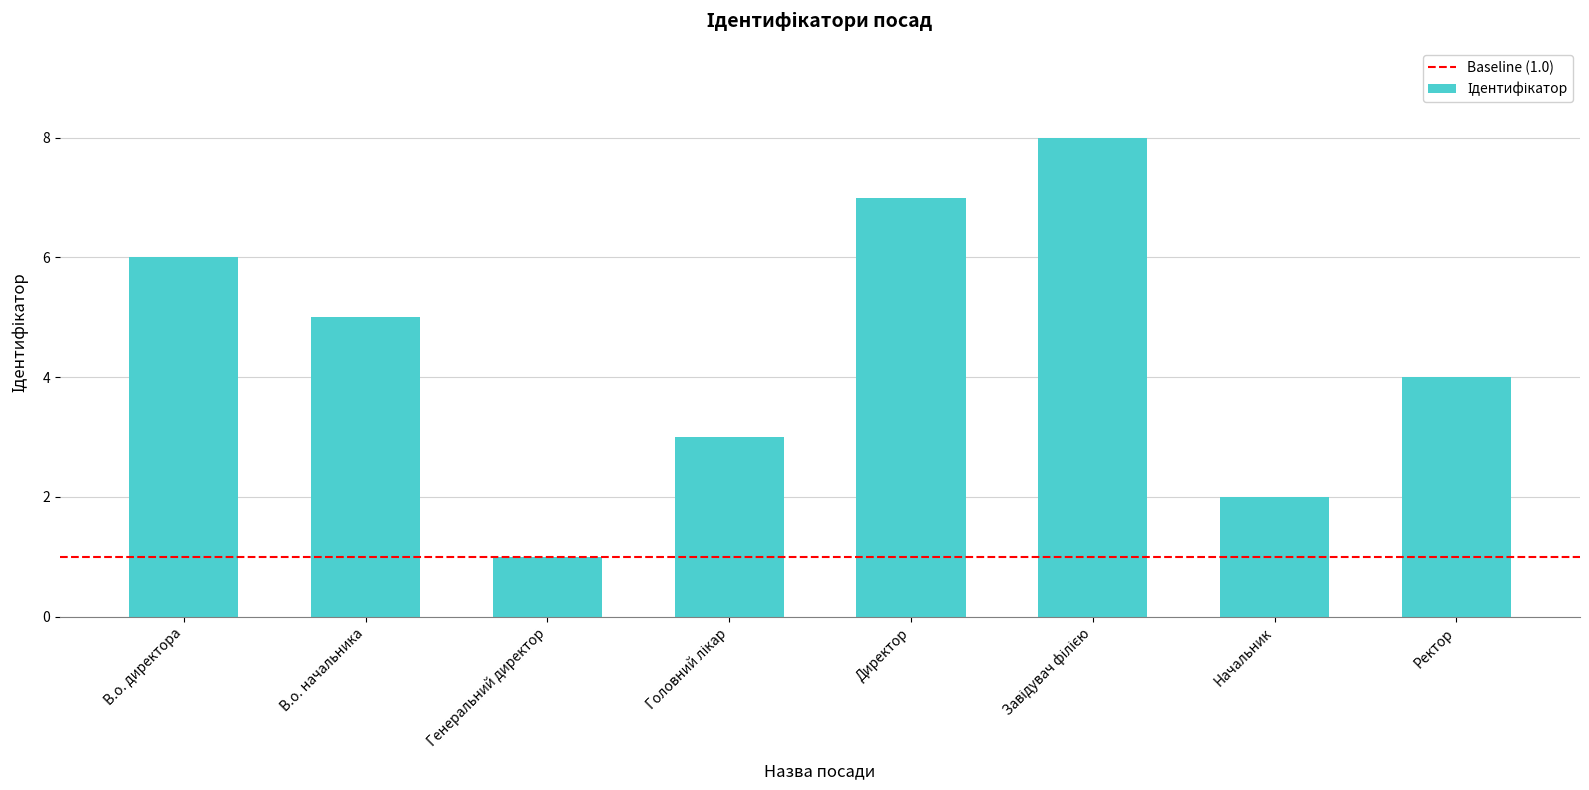

What is the label of the 1st bar from the right?

Ректор